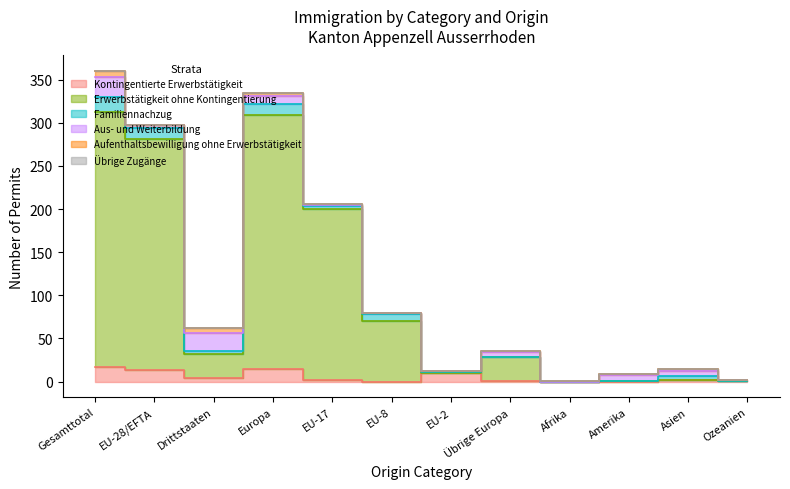

What is the spread (max minus min) of values at Übrige Europa?

27